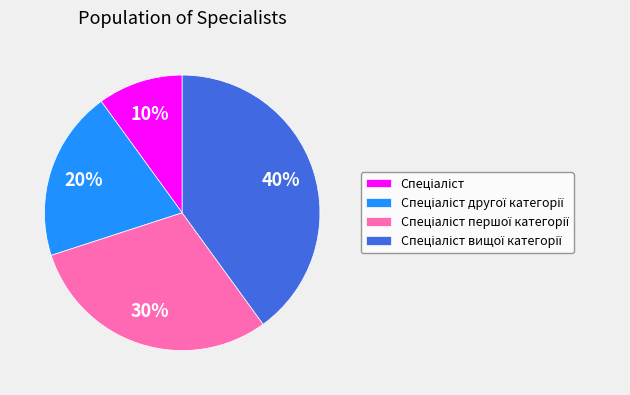

Is there a majority slice in this chart?

No